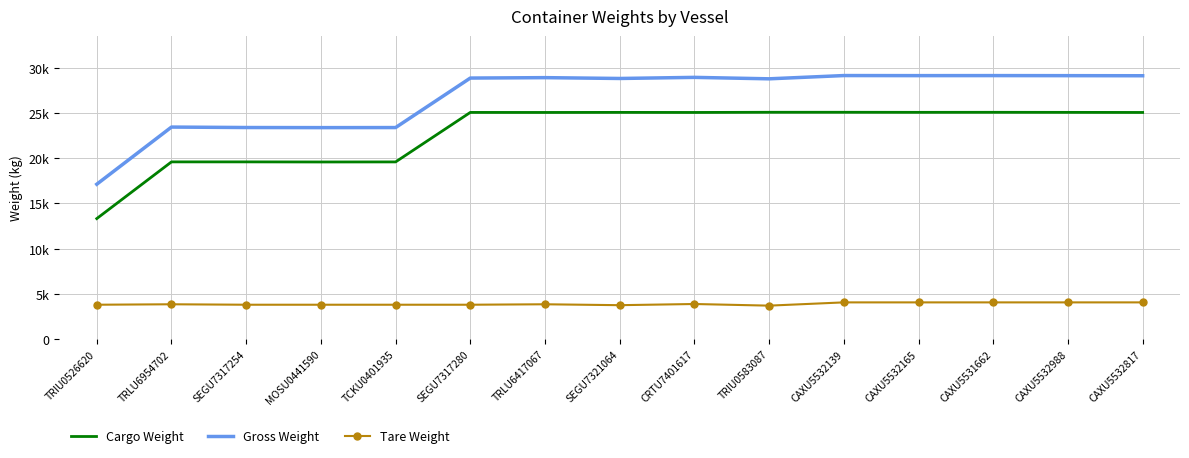

What are all the series names shown in the legend?

Cargo Weight, Gross Weight, Tare Weight